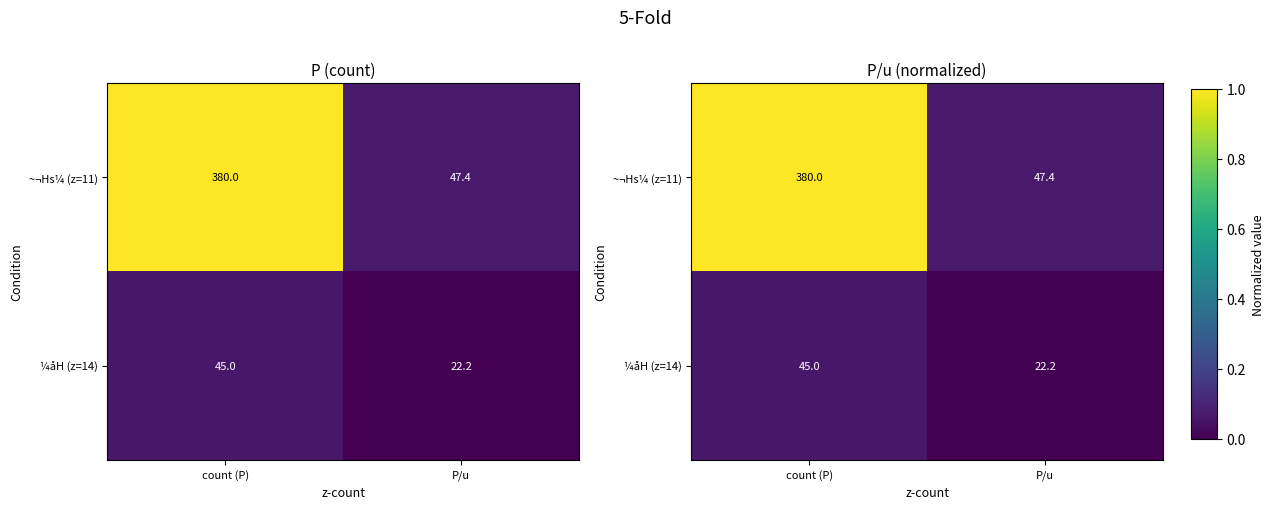

List the series in order of their peak value, lowest first.

¼åH (z=14), ~¬Hs¼ (z=11)